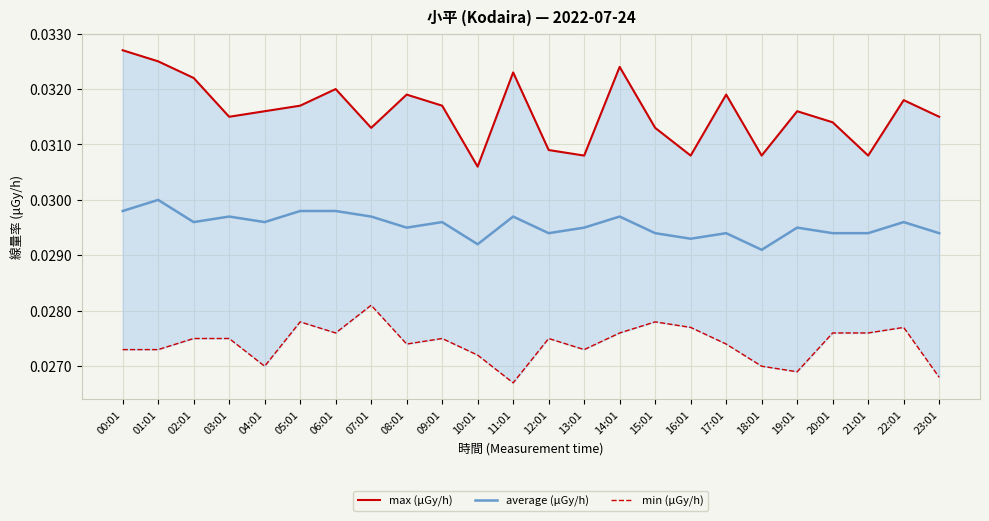

Count the average (μGy/h) values in the range 0 to 1.

24